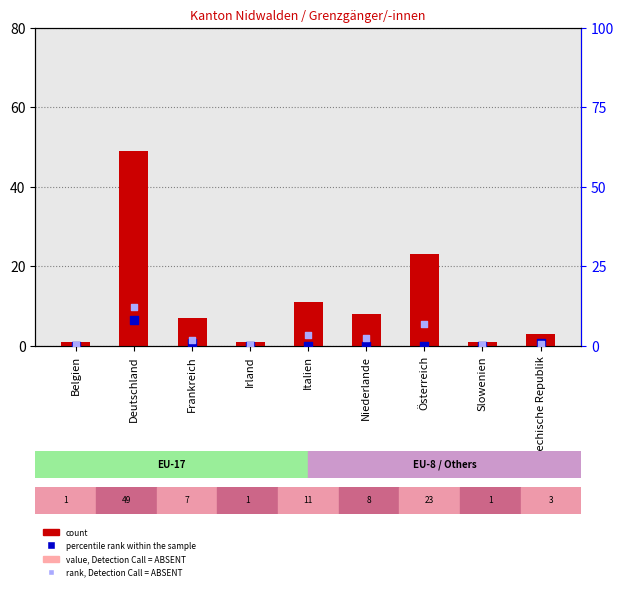

At how many categories does at least one series exceed 34?

1